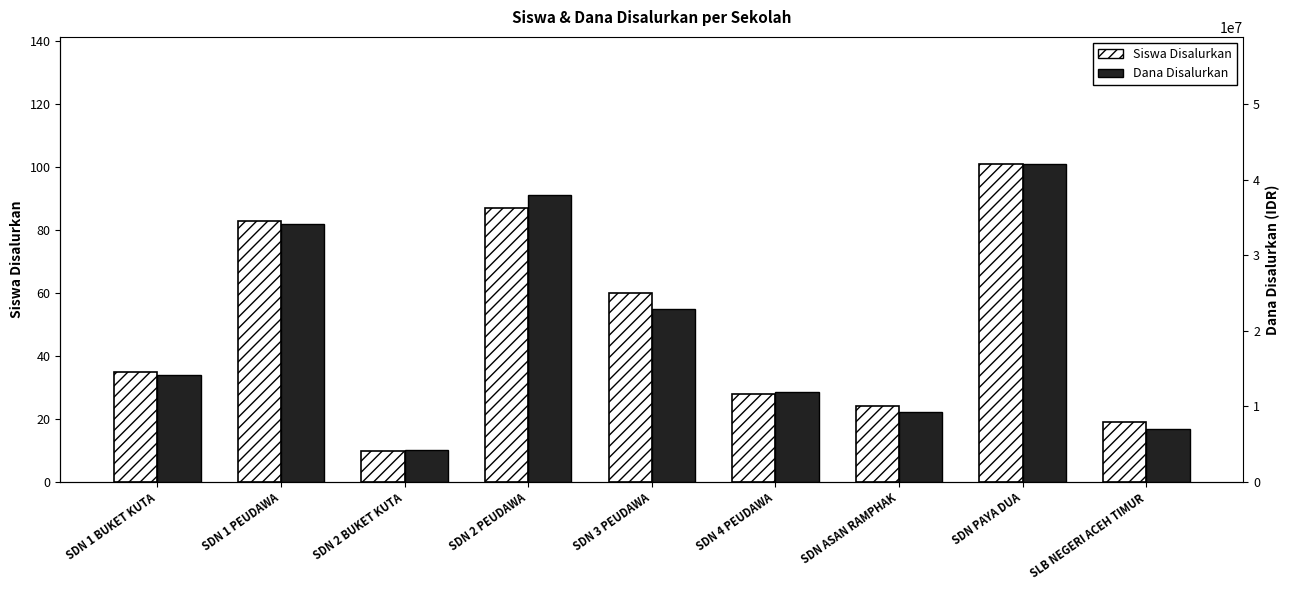

Count the number of categories in the chart.

9